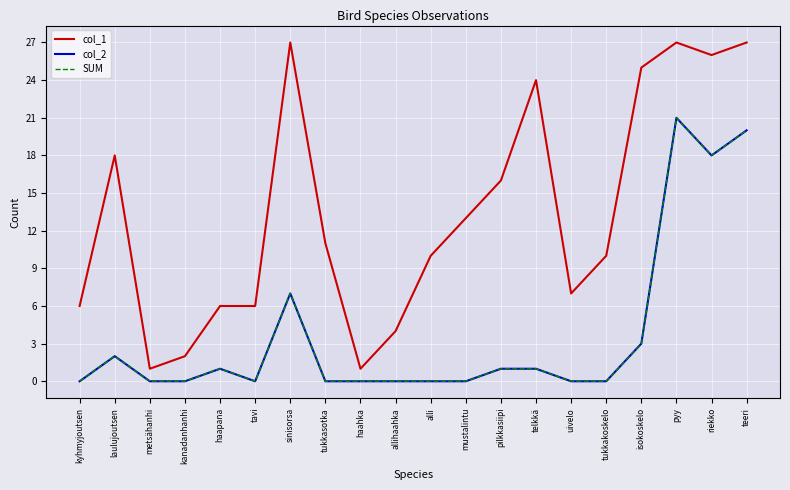

Which label corresponds to the largest value in the chart?

sinisorsa